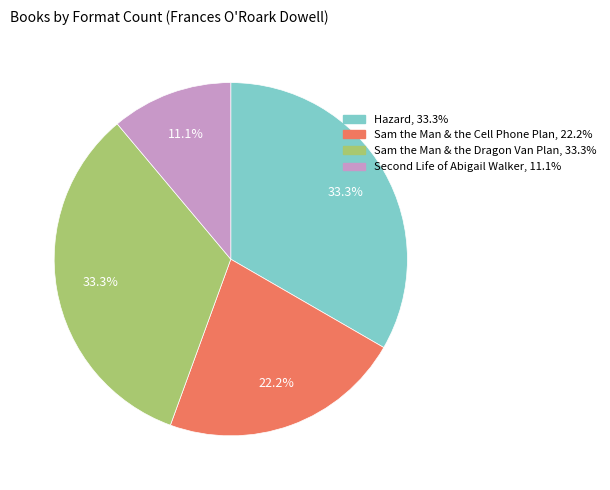

Which slice is the smallest?

Second Life of Abigail Walker